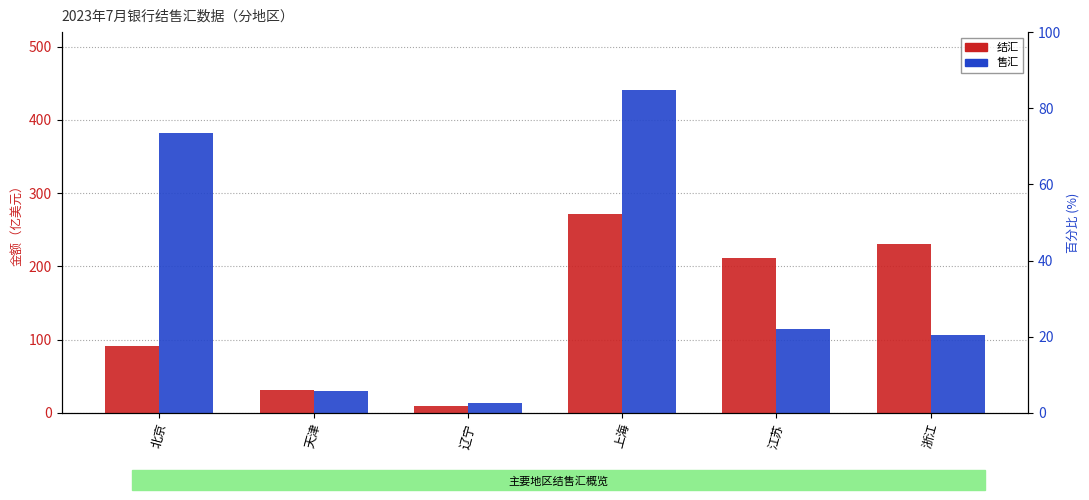

Which category has the lowest value across all series?

辽宁